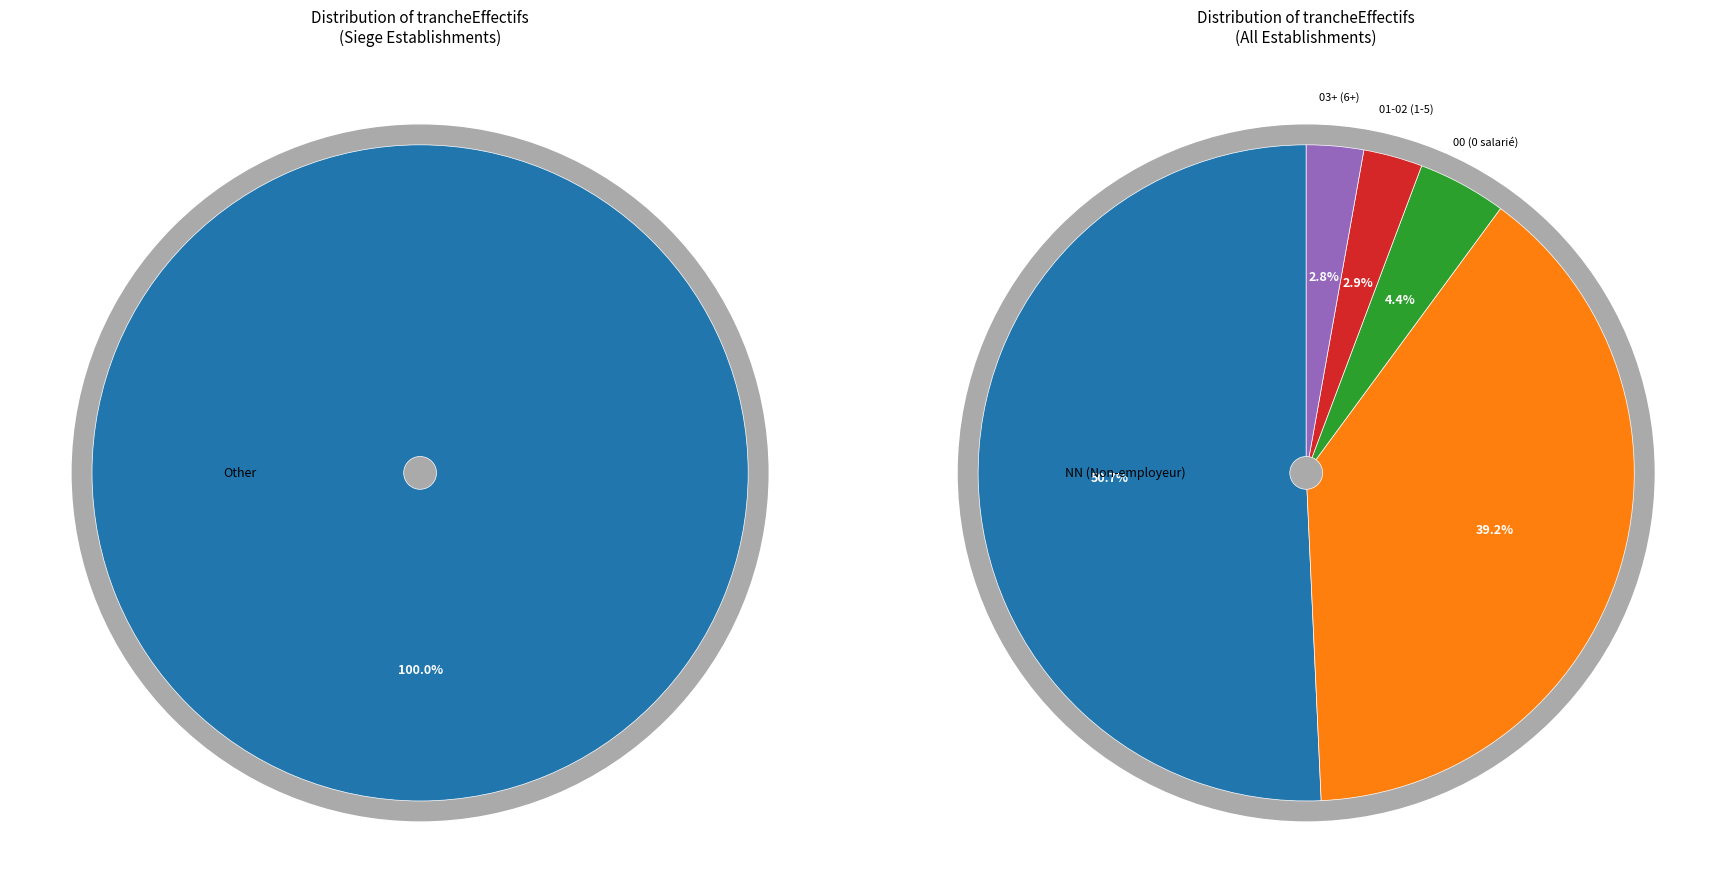

Is it true that 11 is 15% of the pie?

False